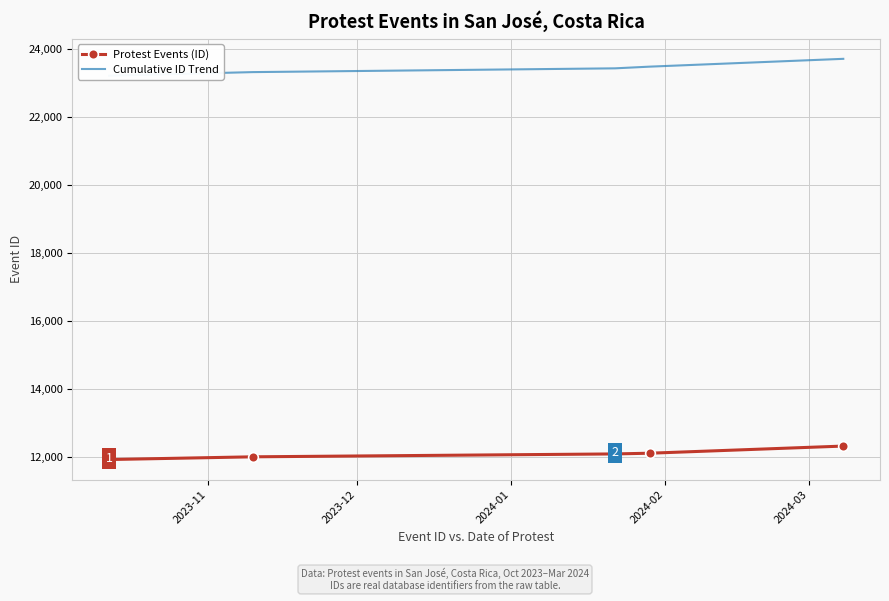

What is the highest value of the Protest Events (ID) series?

12315